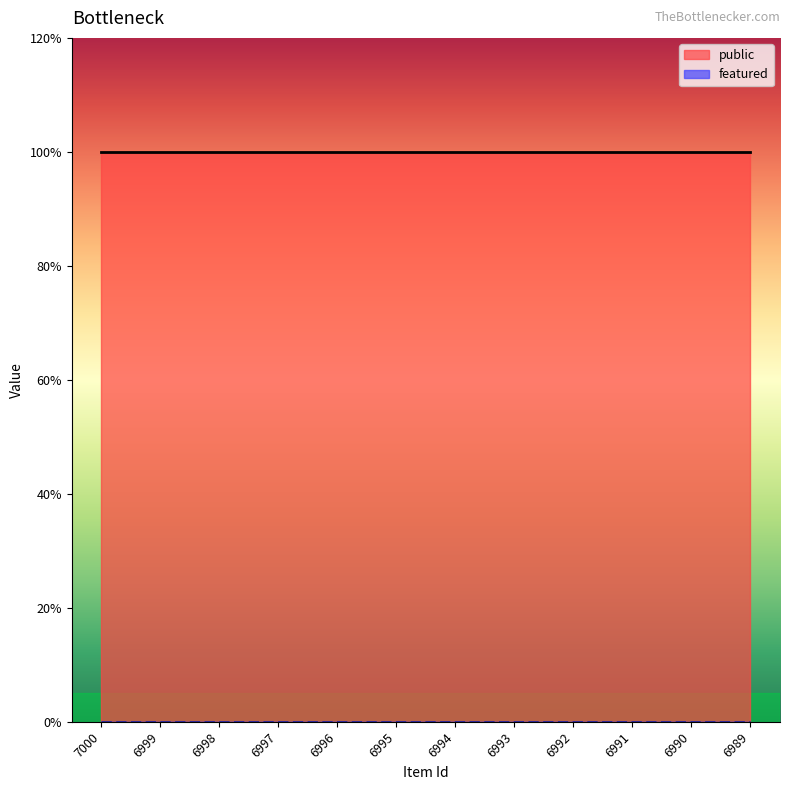

Between 6995 and 6992, which is larger?

6995